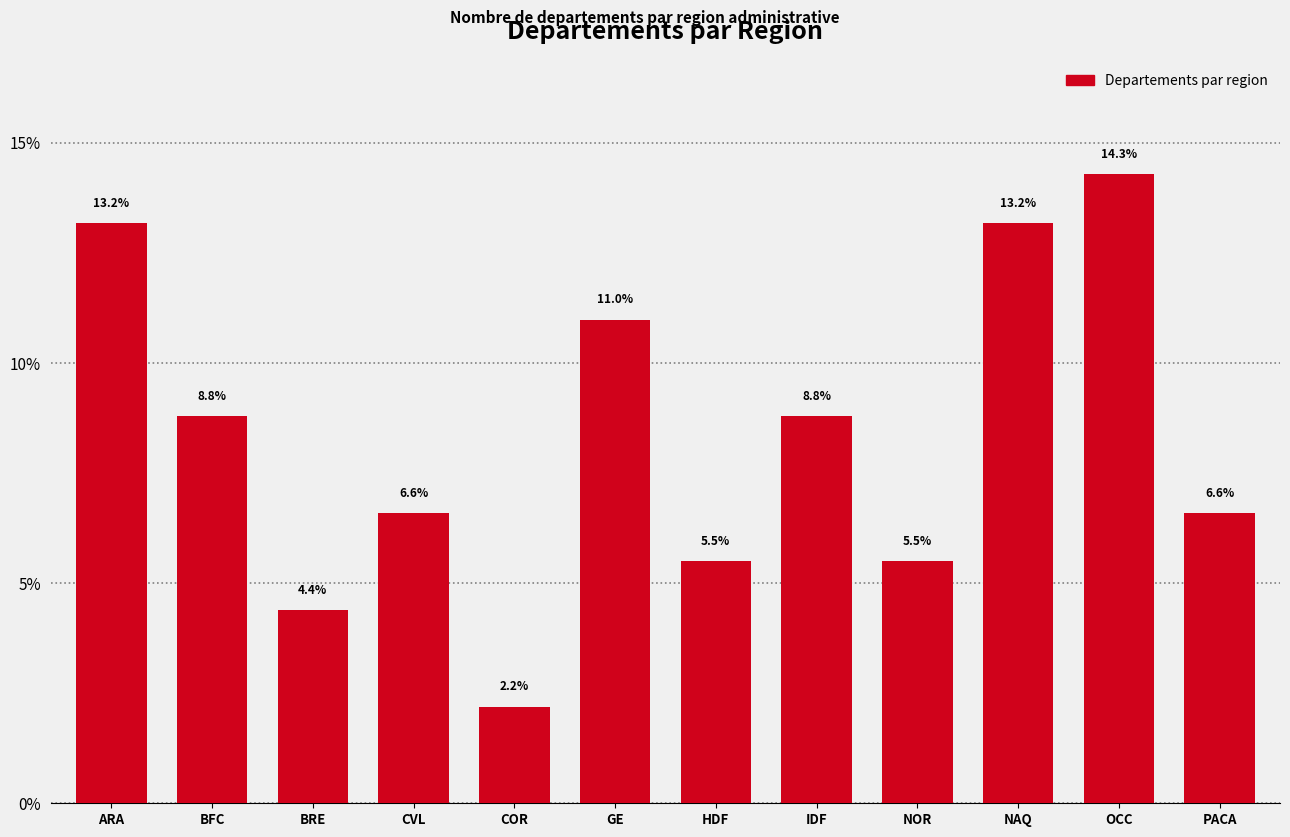

What is the ratio of the value at BFC to the value at ARA?

0.7